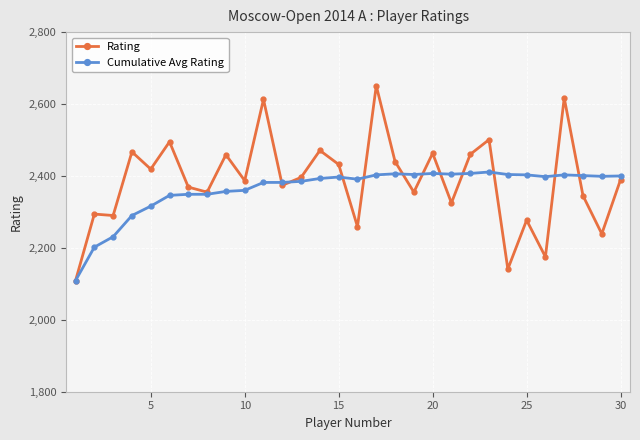

Does the chart have visible grid lines?

Yes